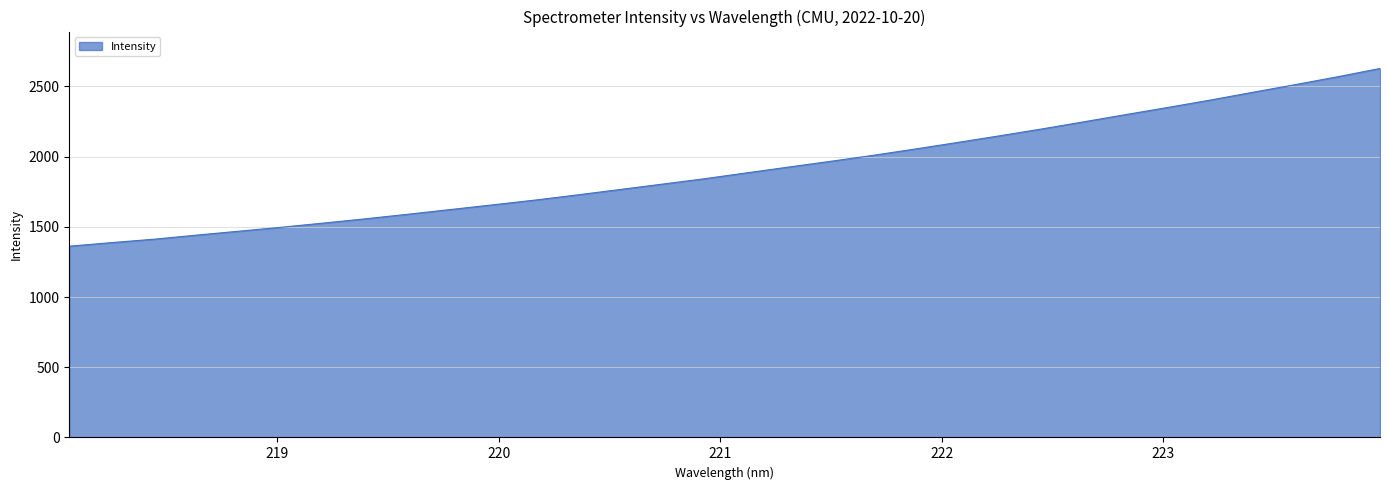

True or false: the data has more than 0 interior local peaks.

False